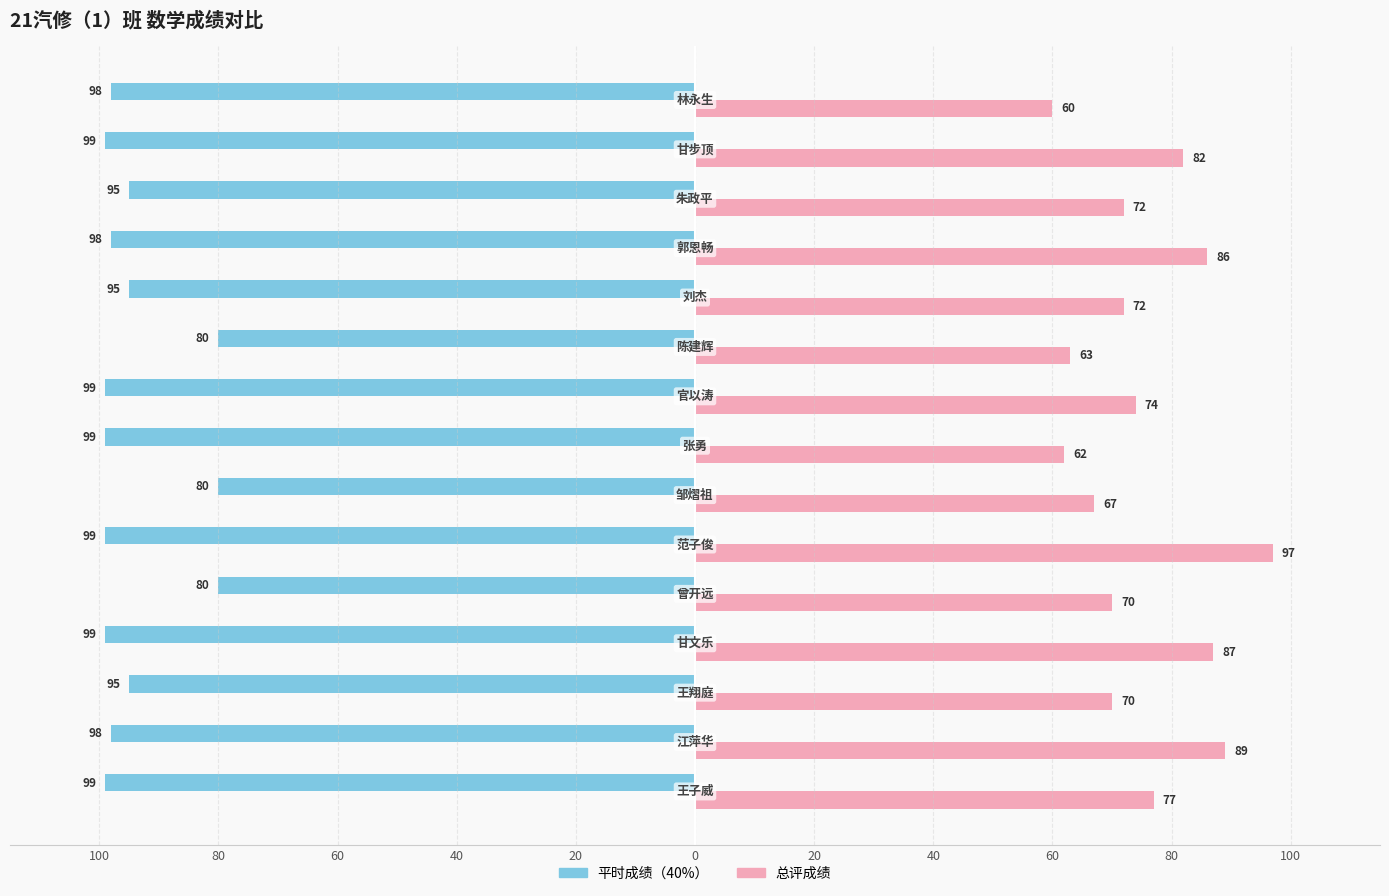

The 总评成绩 series shows 32 at 20. True or false?

False